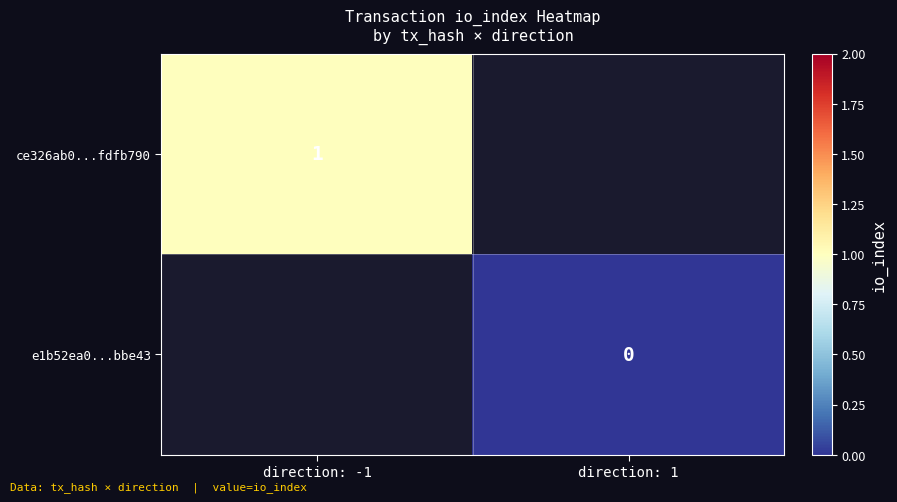

True or false: ce326ab0...fdfb790 has a value of 1 at direction: -1.

True